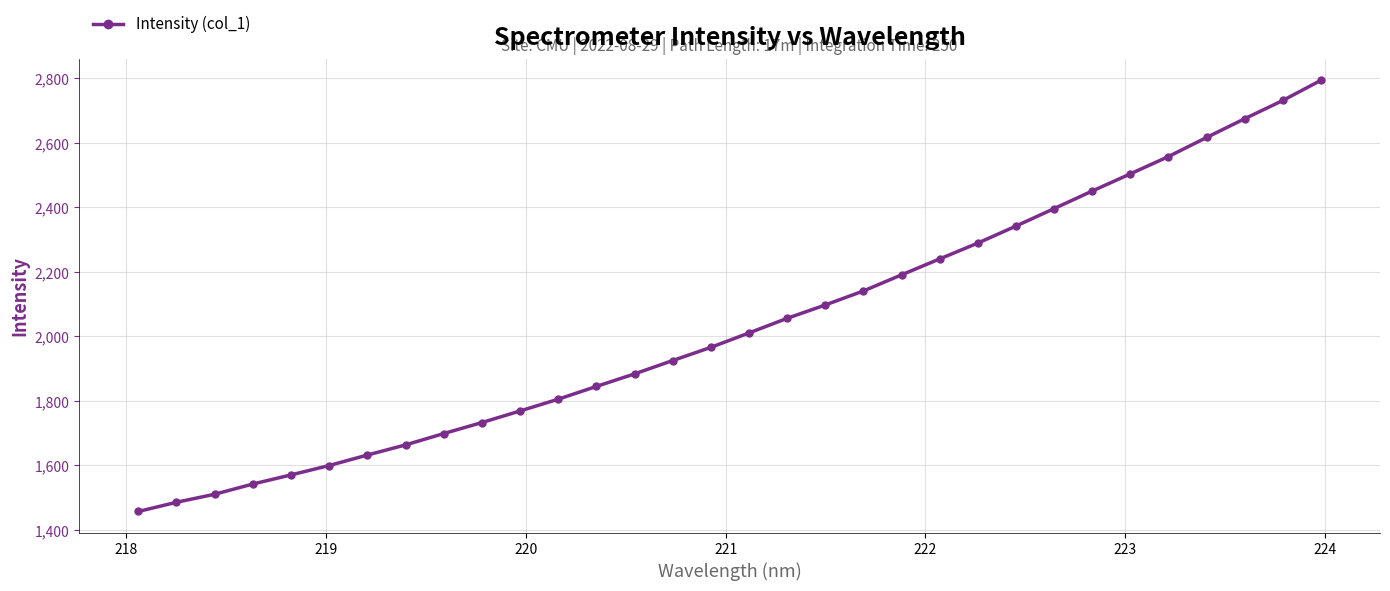

Count the number of values greater than 2010.

16